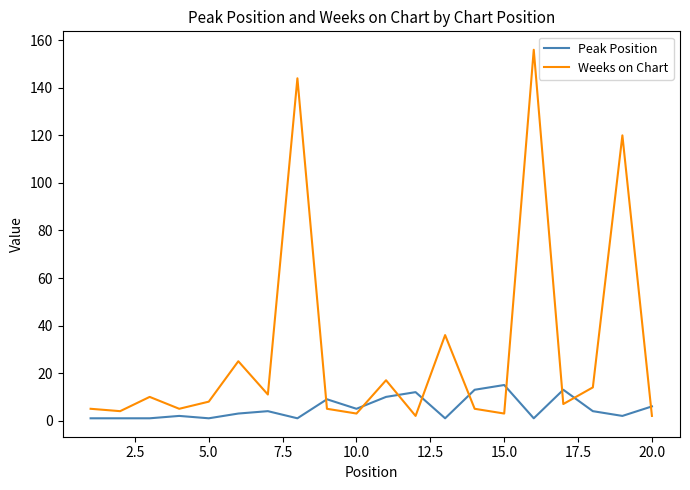

What is the highest value of the Weeks on Chart series?

156